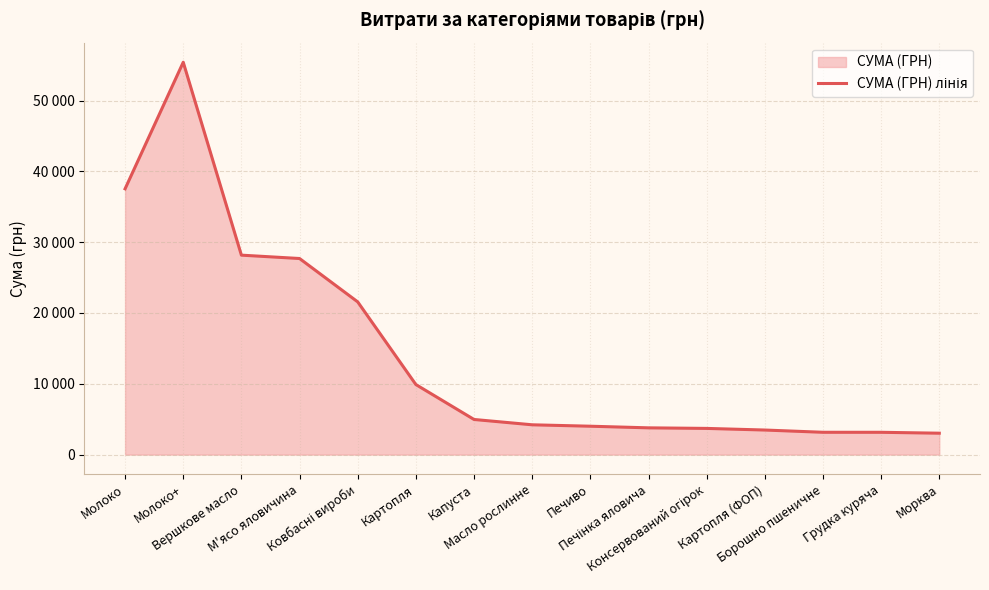

What position from the left is Ковбасні вироби?

5